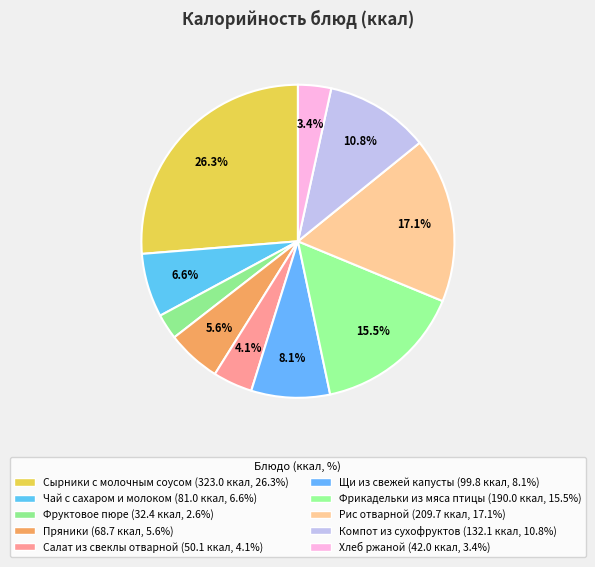

Count the number of slices in the pie.

10